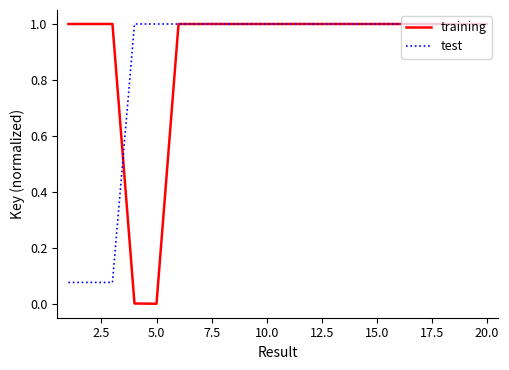

Rank the series by their average value, from highest to lowest.

training, test